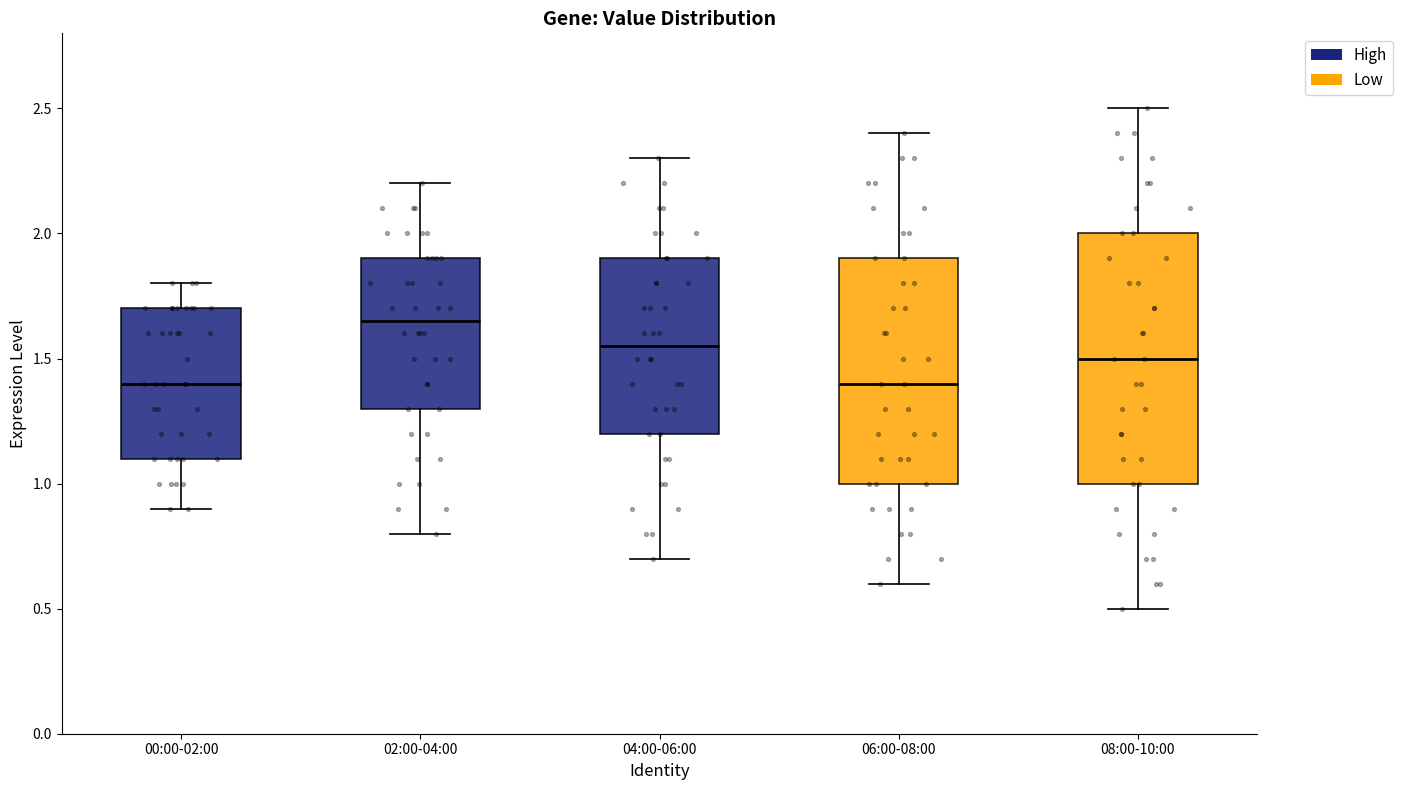

Reading left to right, read every box against the y-axis: the position of its median line, the range the box covers, and the ends of its whiskers. The values are not printed on the chart, so give them approximately, as read against the axis.

00:00-02:00: median 1.40, box 1.10 to 1.70, whiskers 0.90 to 1.80
02:00-04:00: median 1.65, box 1.30 to 1.90, whiskers 0.80 to 2.20
04:00-06:00: median 1.55, box 1.20 to 1.90, whiskers 0.70 to 2.30
06:00-08:00: median 1.40, box 1.00 to 1.90, whiskers 0.60 to 2.40
08:00-10:00: median 1.50, box 1.00 to 2.00, whiskers 0.50 to 2.50